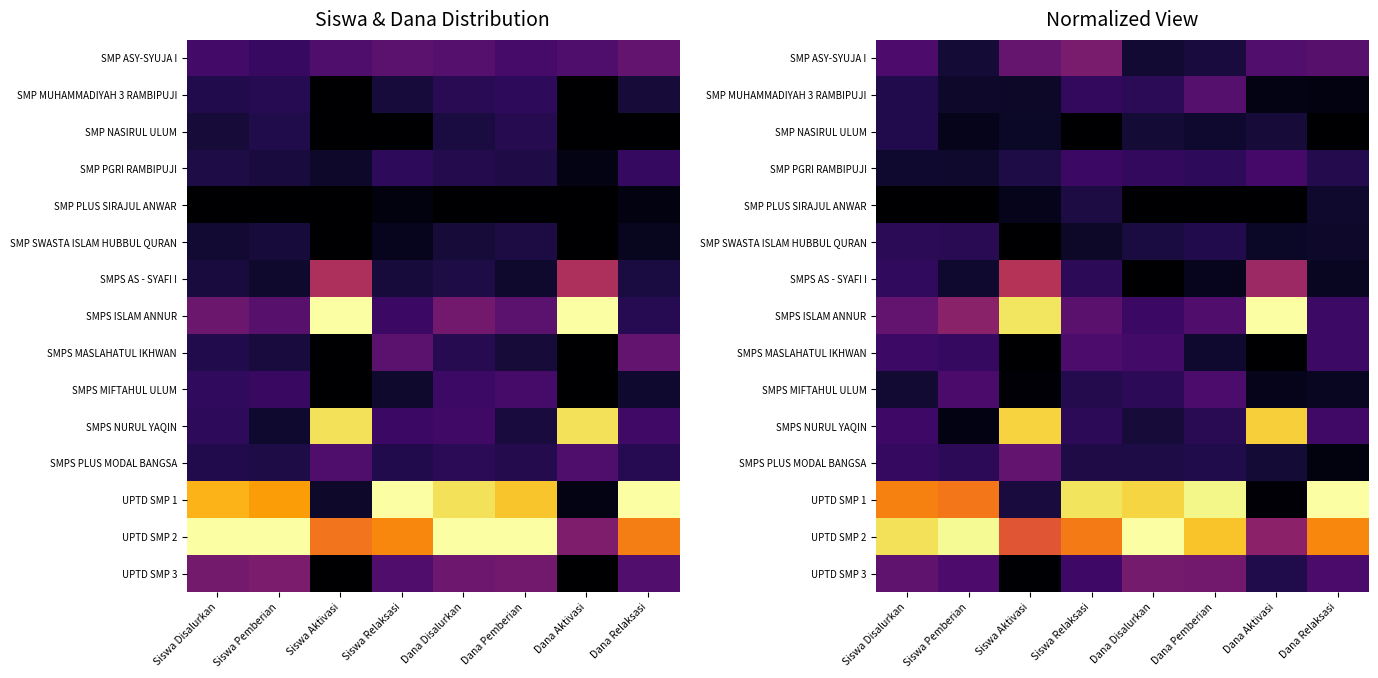

At which label does SMPS AS - SYAFI I reach its peak?

Siswa Aktivasi